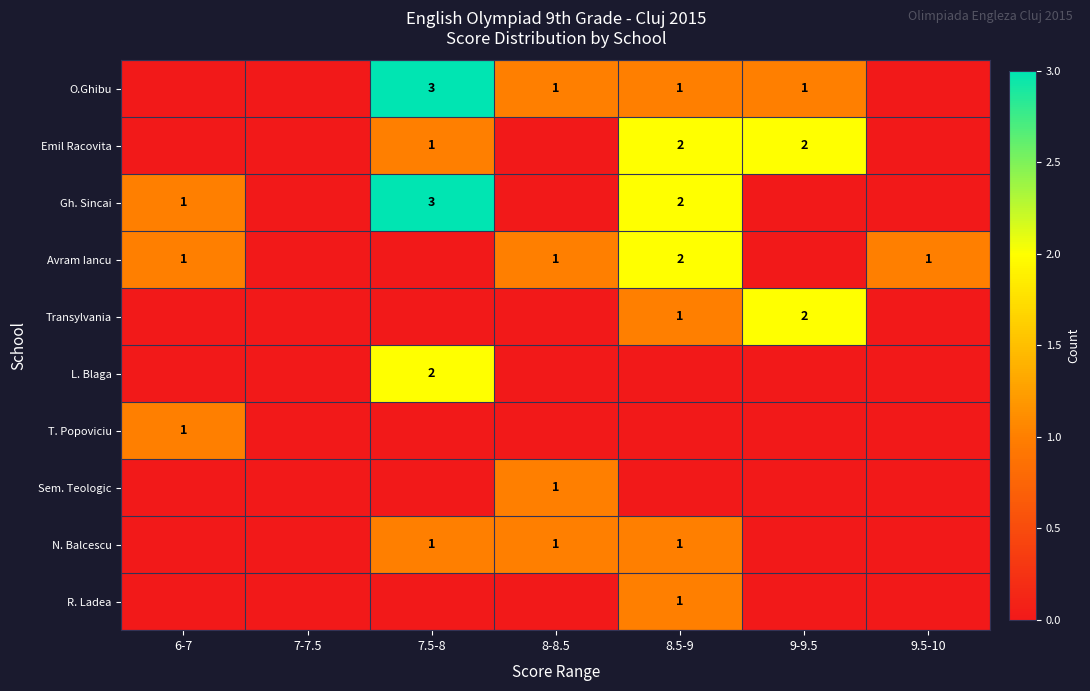

What is the sum of the O.Ghibu values at 8.5-9 and 7.5-8?

4